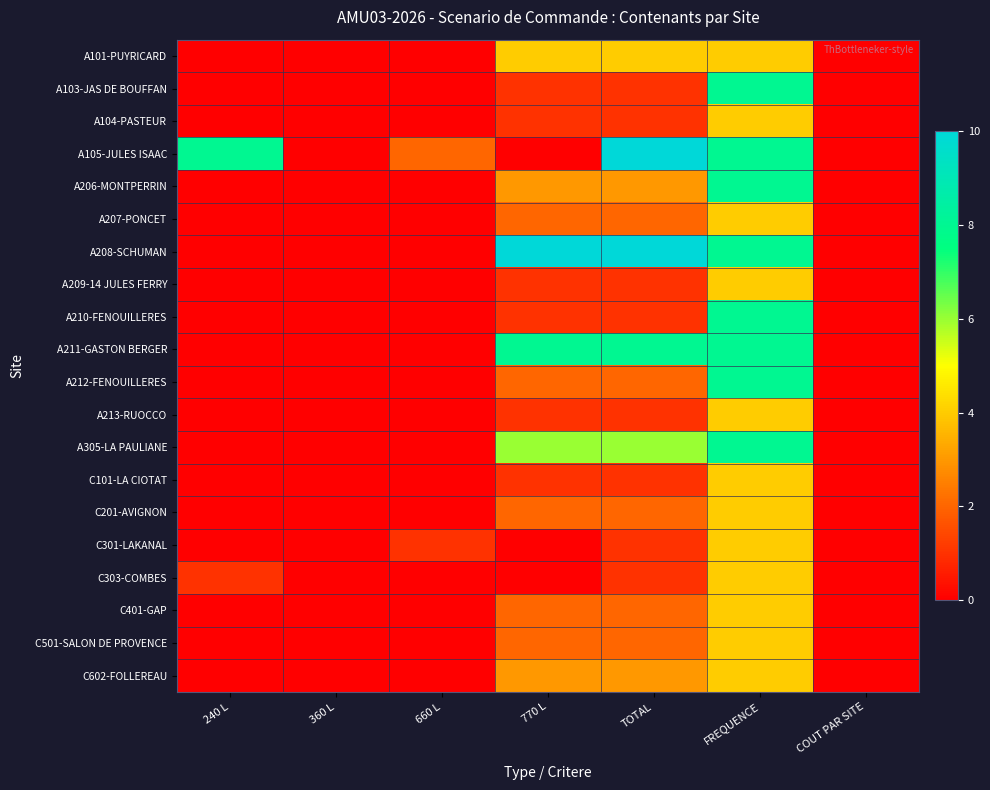

Which label corresponds to the largest value in the chart?

TOTAL